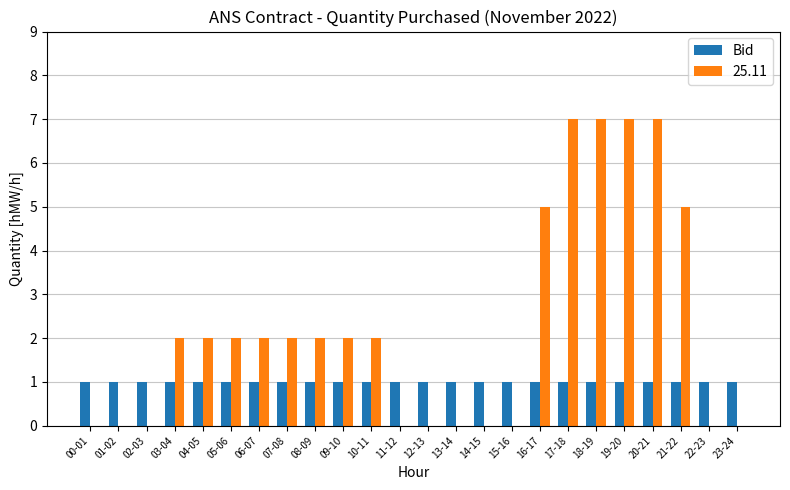

How many series are shown in this chart?

2